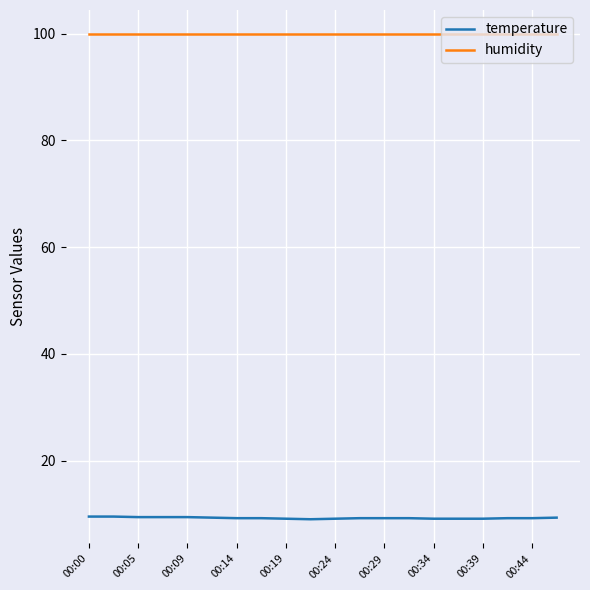

Which series has the largest range (max minus min)?

temperature